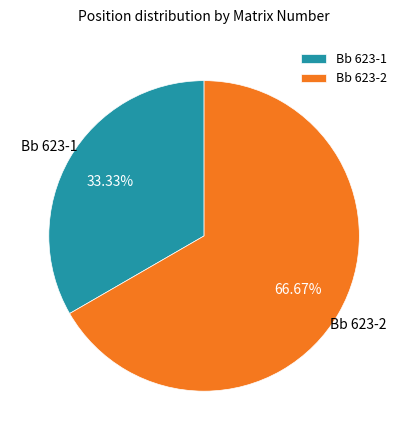

True or false: Bb 623-1 accounts for 40% of the total.

False